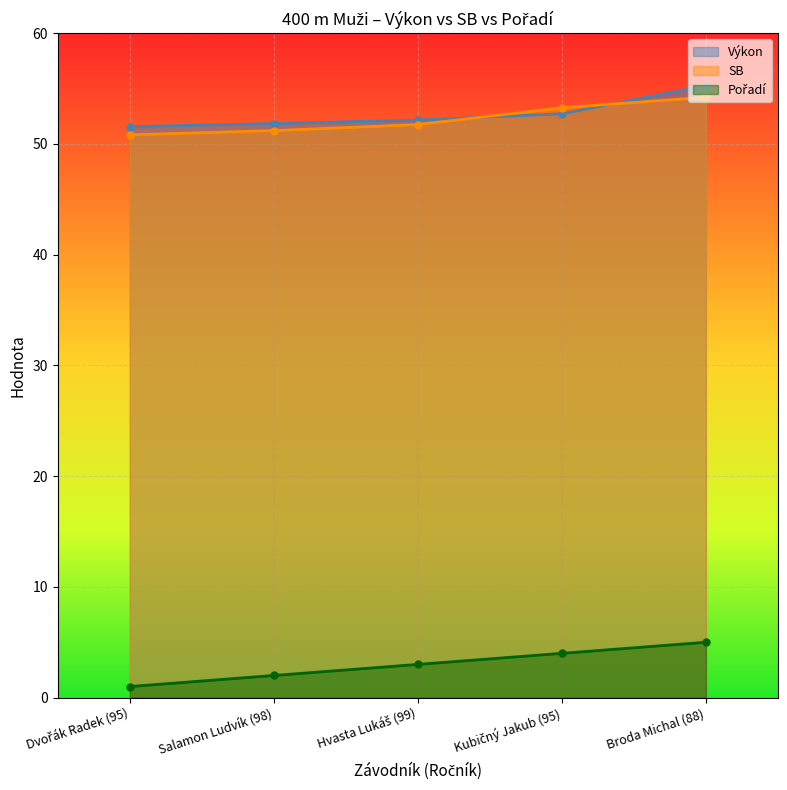

What is the average value of the Výkon series?

52.7